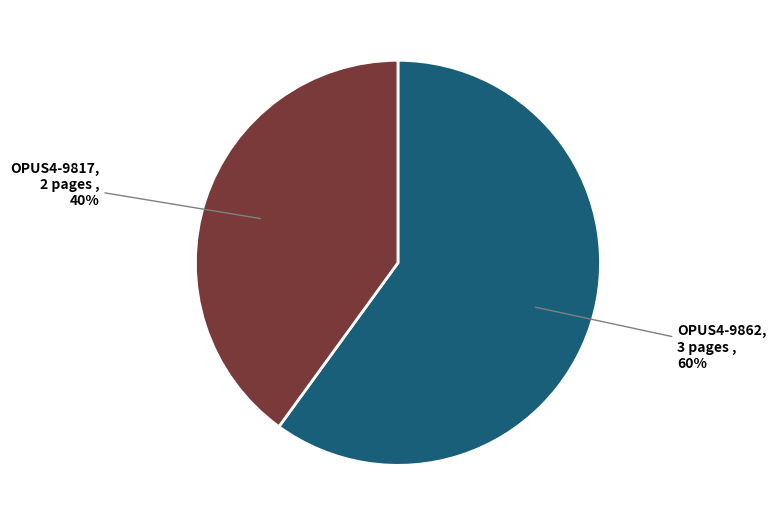

To the nearest percent, what is the difference between the largest and smallest slice percentages?

20%